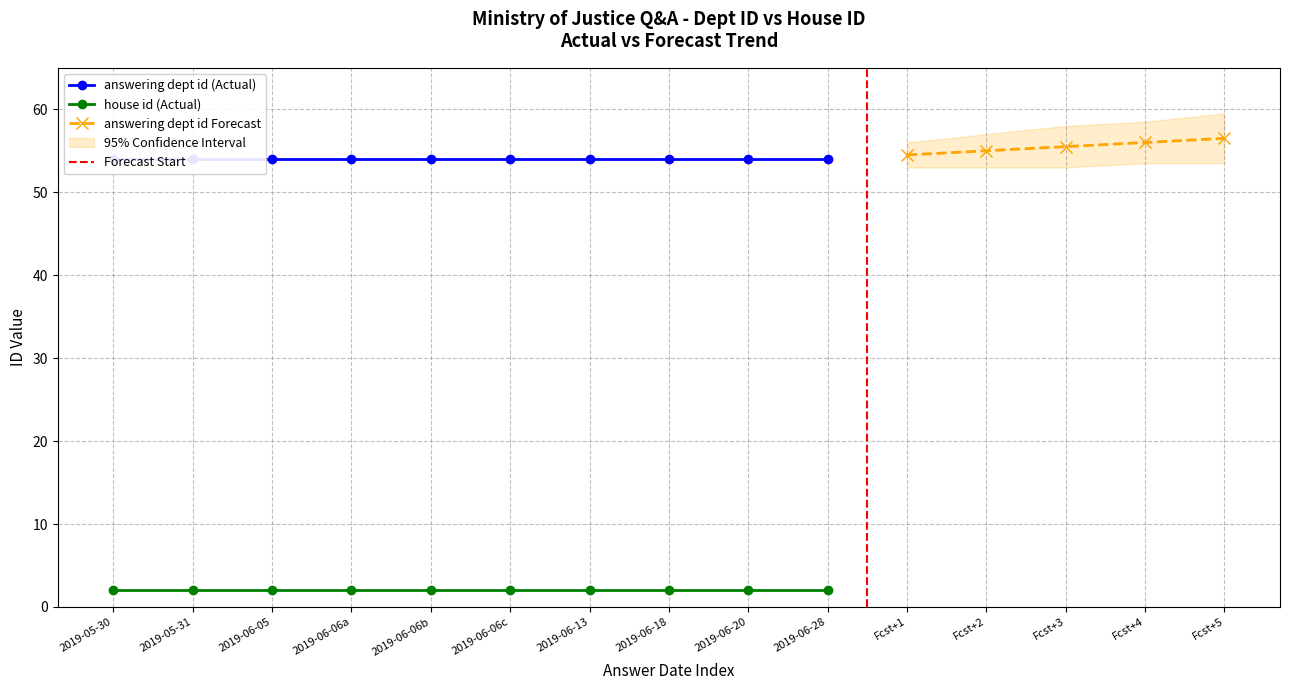

What is the difference between the highest and lowest values at 7?

52